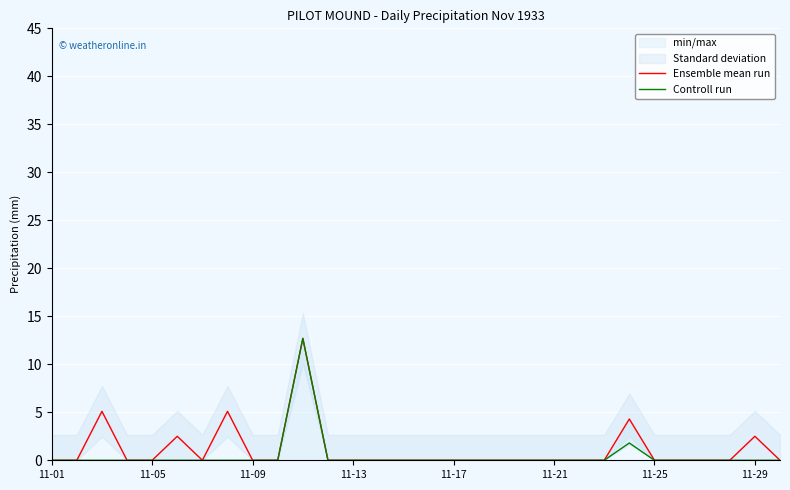

Which category has the highest value in the Controll run series?

10